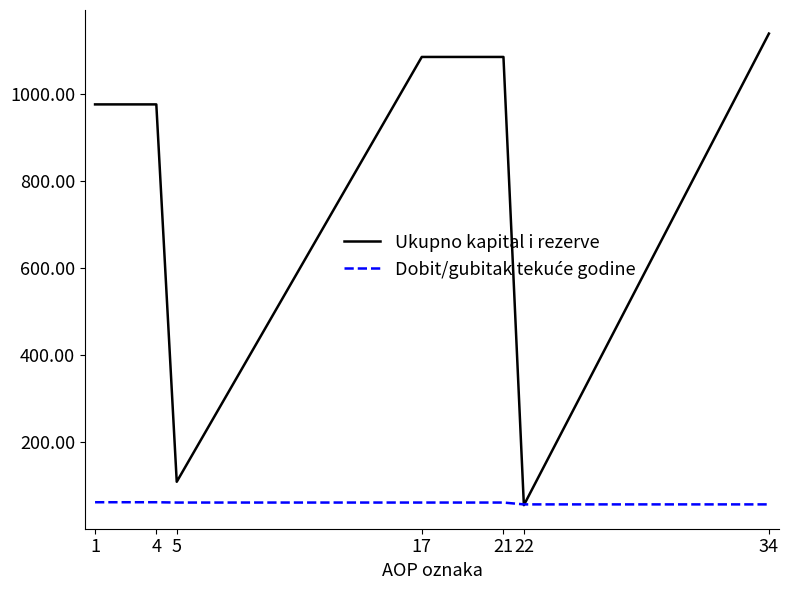

The value of Ukupno kapital i rezerve at 4 is 1637.0. True or false?

False